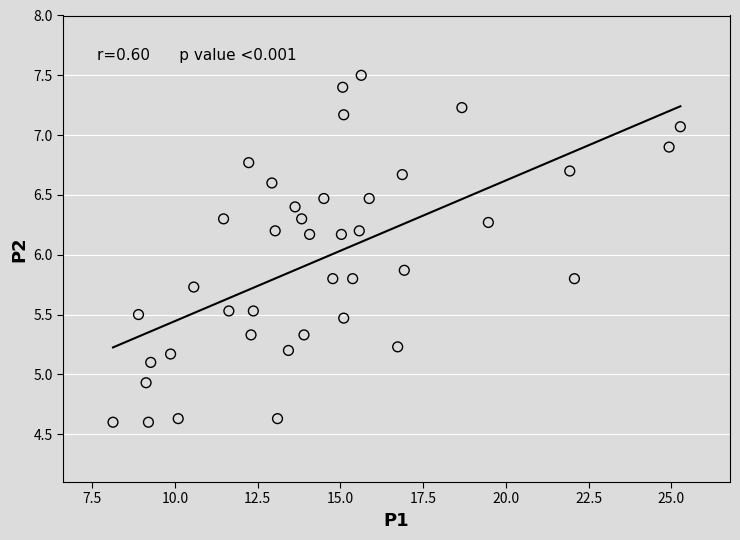

What Y value in the scatter plot is closest to 6?

5.9